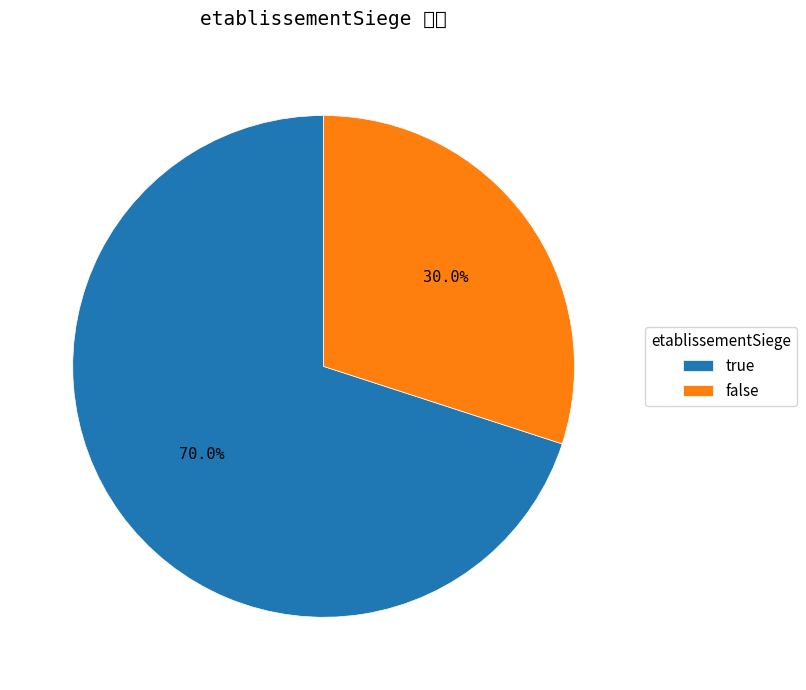

The true slice represents 85% of the pie. True or false?

False